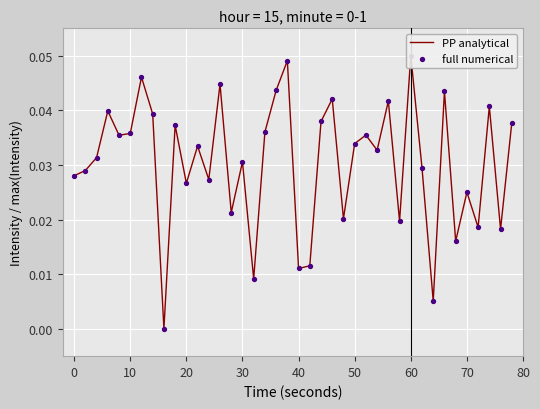

Which series has the largest total across all categories?

PP analytical